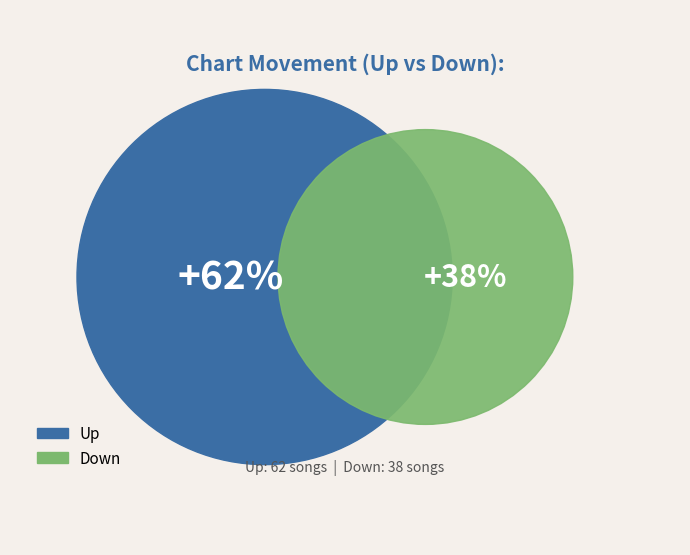

To the nearest percent, what is the average slice percentage?

50%